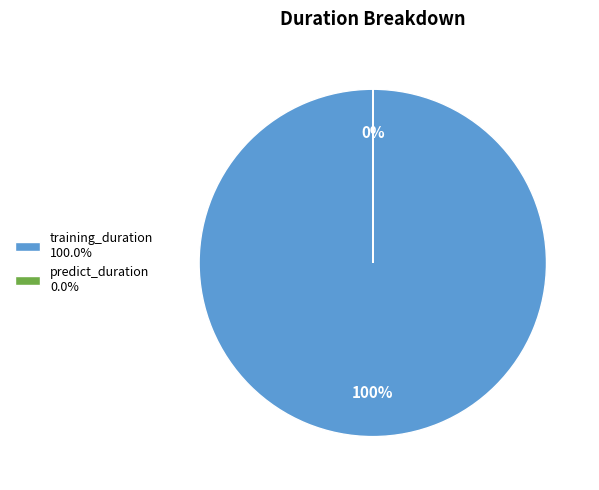

What is the total percentage of predict_duration and training_duration?

100.0%